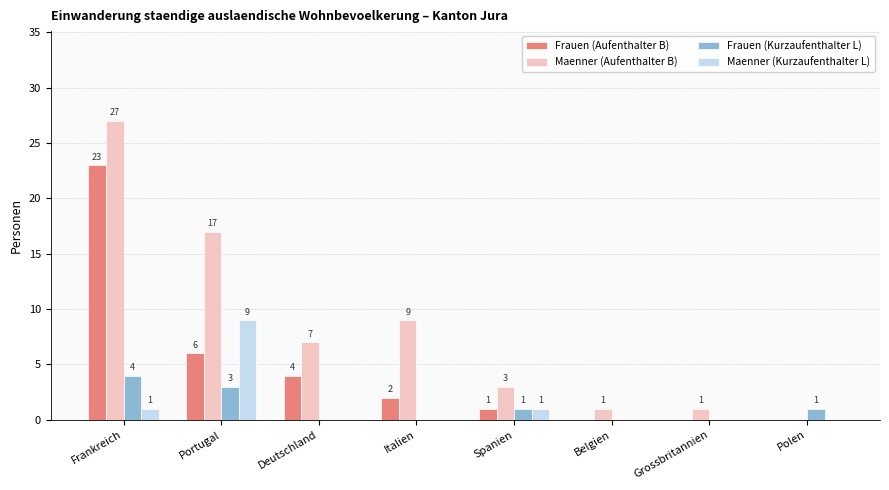

What is the sum of all Maenner (Kurzaufenthalter L) values?

11